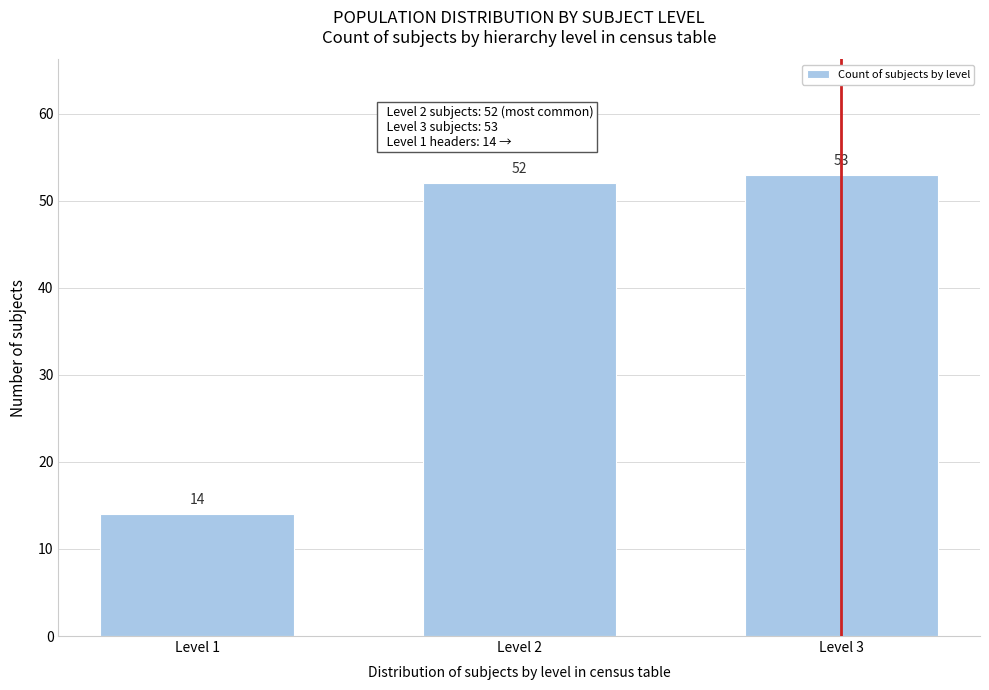

Reading right to left, extract all data points from this chart.

Level 3=53	Level 2=52	Level 1=14